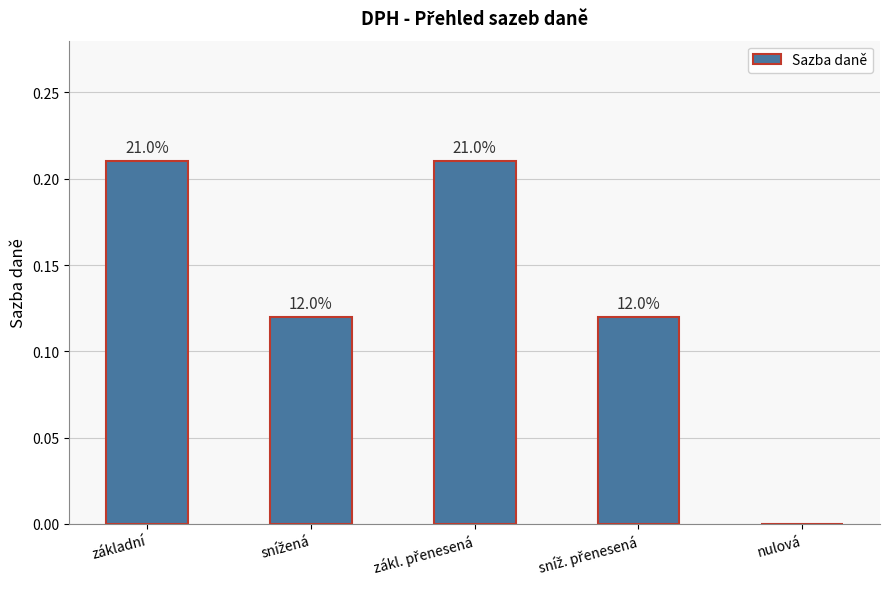

Are the bars horizontal?

No